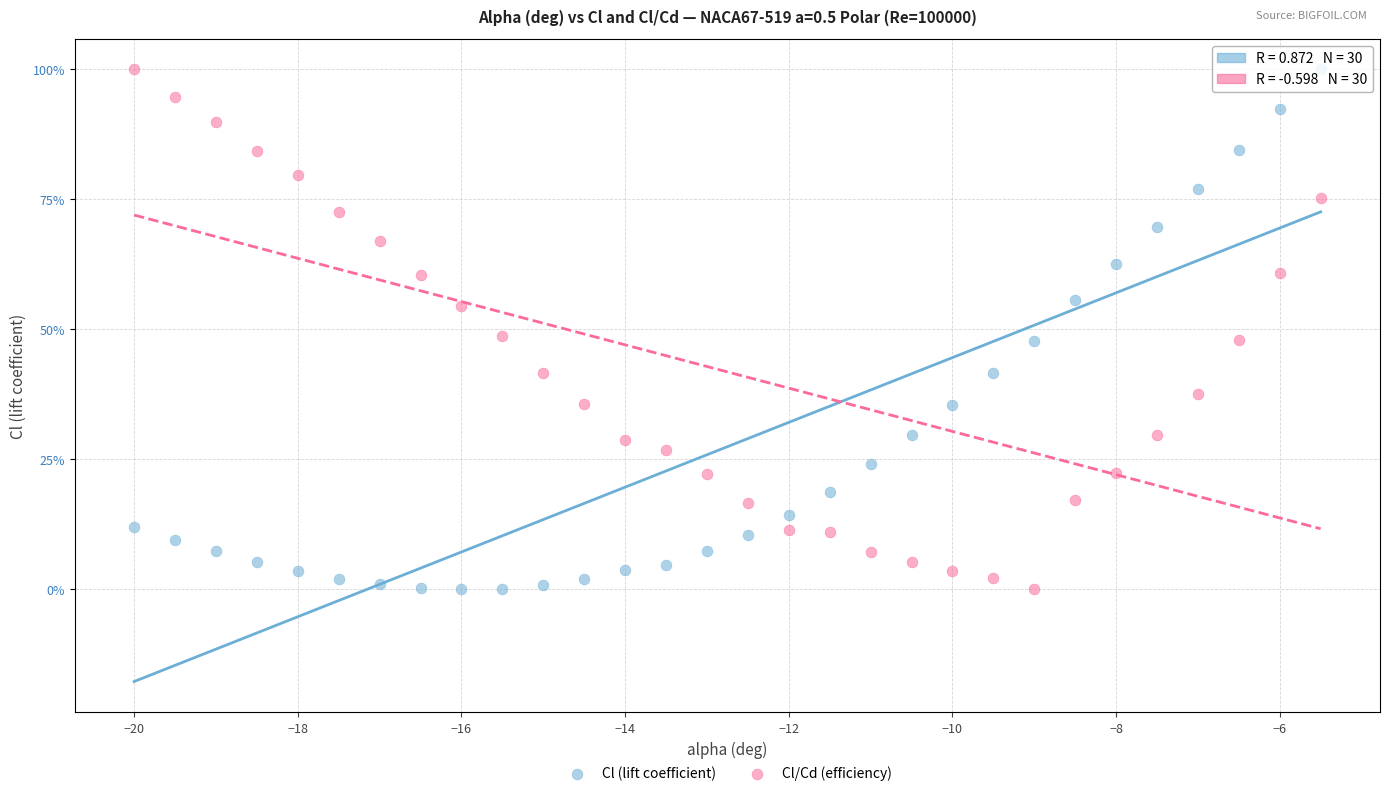

What are all the series names shown in the legend?

Cl (lift coefficient), Cl/Cd (efficiency)